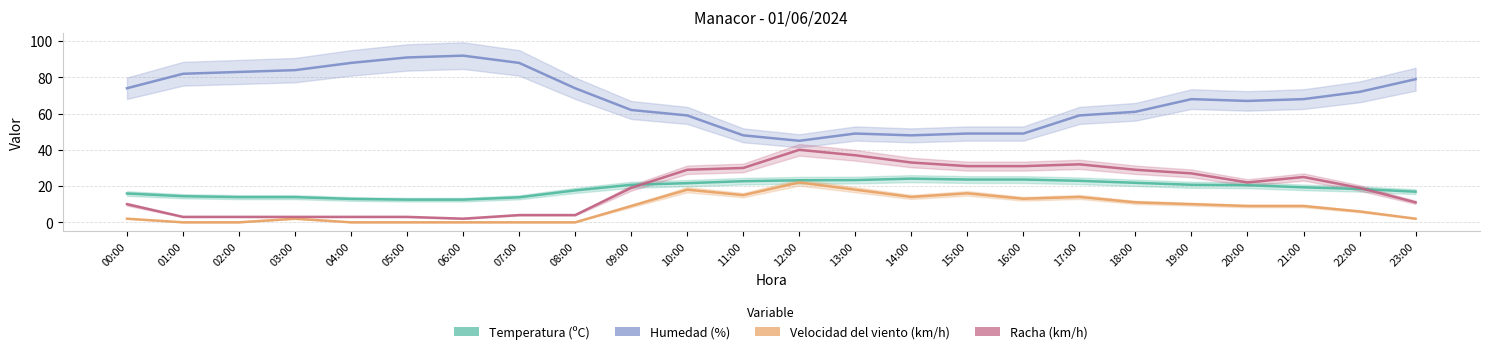

True or false: Racha (km/h) has more than 2 points higher than both neighbors.

True